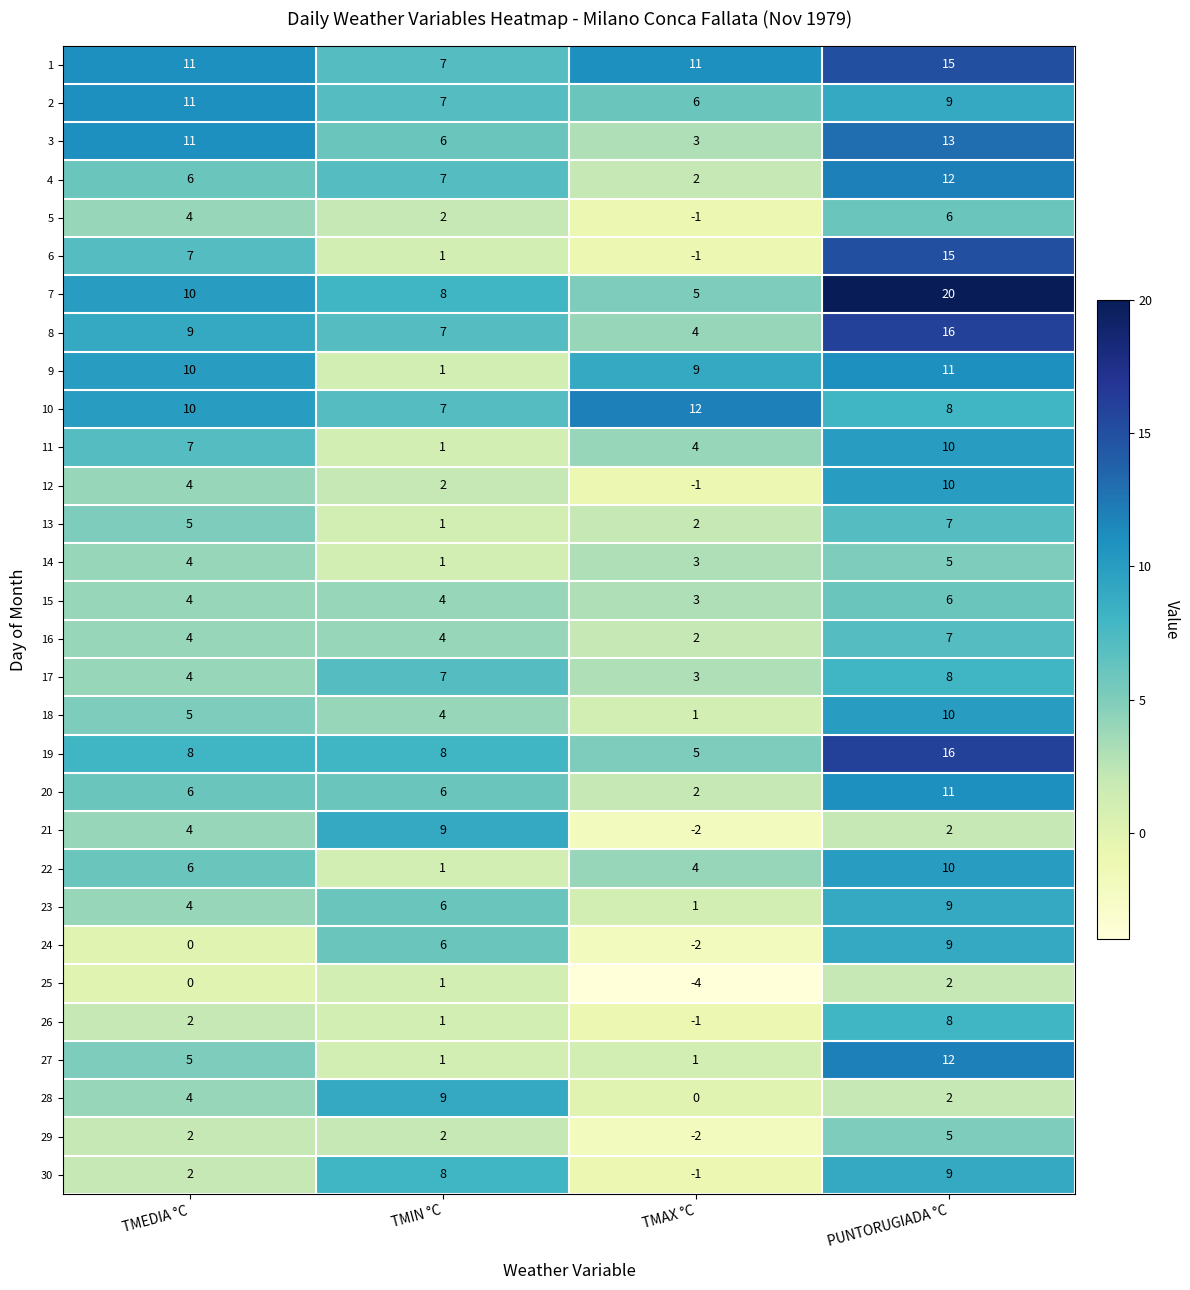

Which series has the widest spread of values?

6